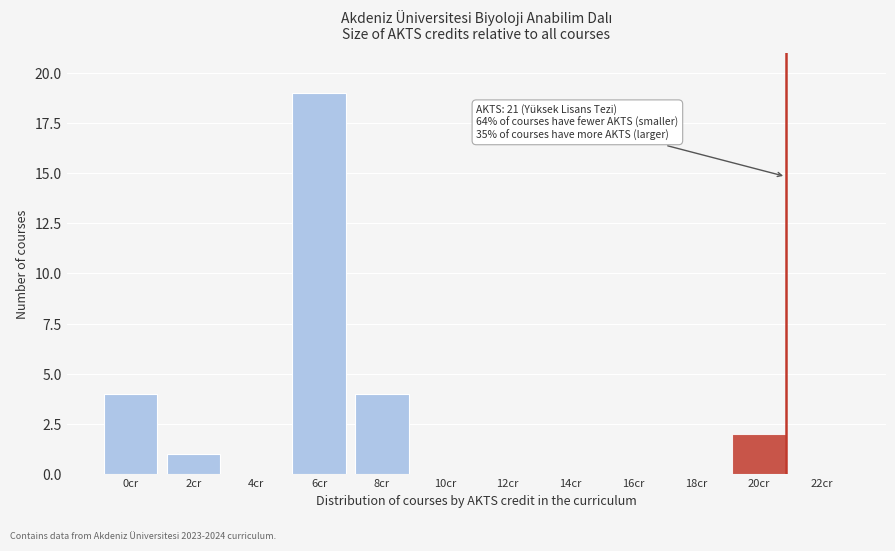

Reading left to right, transcribe all the data shown in this chart.

0cr=4	2cr=1	4cr=0	6cr=19	8cr=4	10cr=0	12cr=0	14cr=0	16cr=0	18cr=0	20cr=2	22cr=0